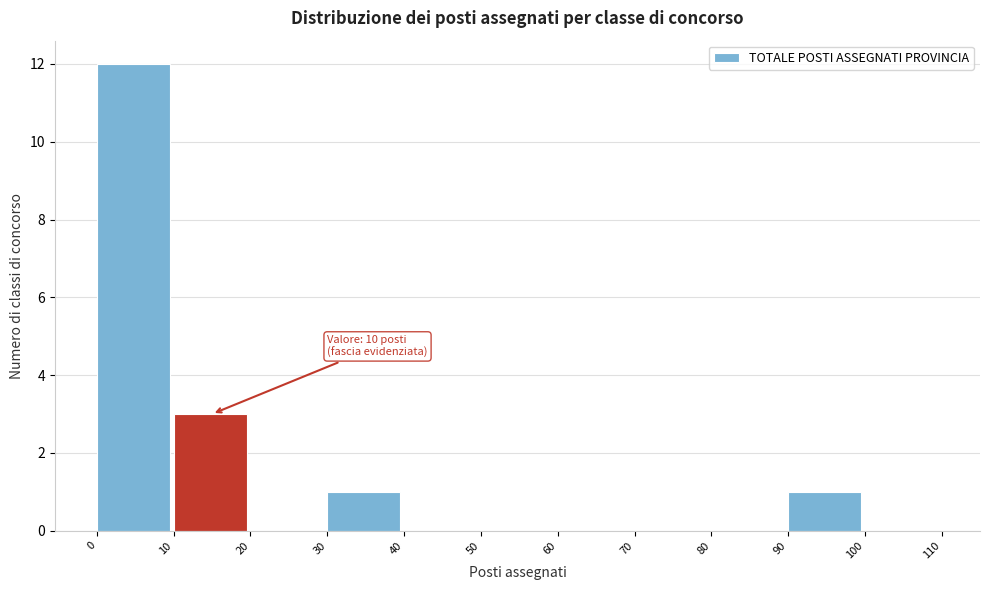

Which range on the x-axis has the tallest bar?

0 to 10